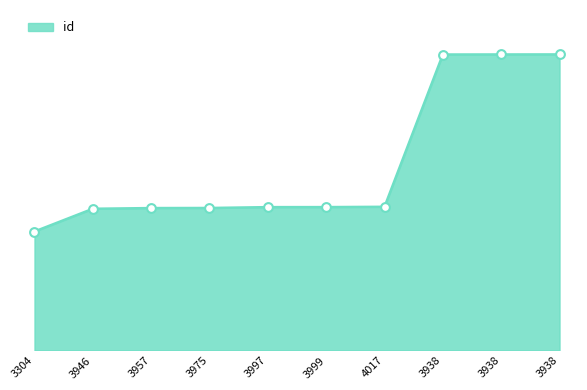

What is the change in value from 3975 to 3999?

+64